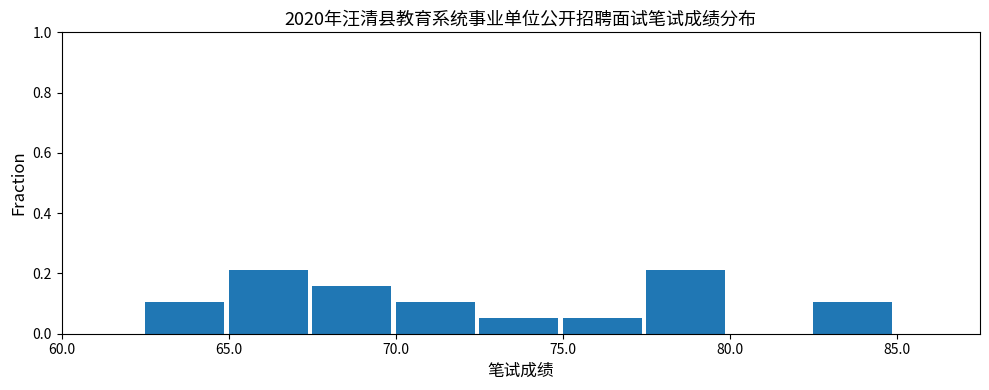

What is the height of the bar covering 65.0 to 67.5 on the x-axis? The values are not printed on the chart, so give them approximately, as read against the axis.

0.22